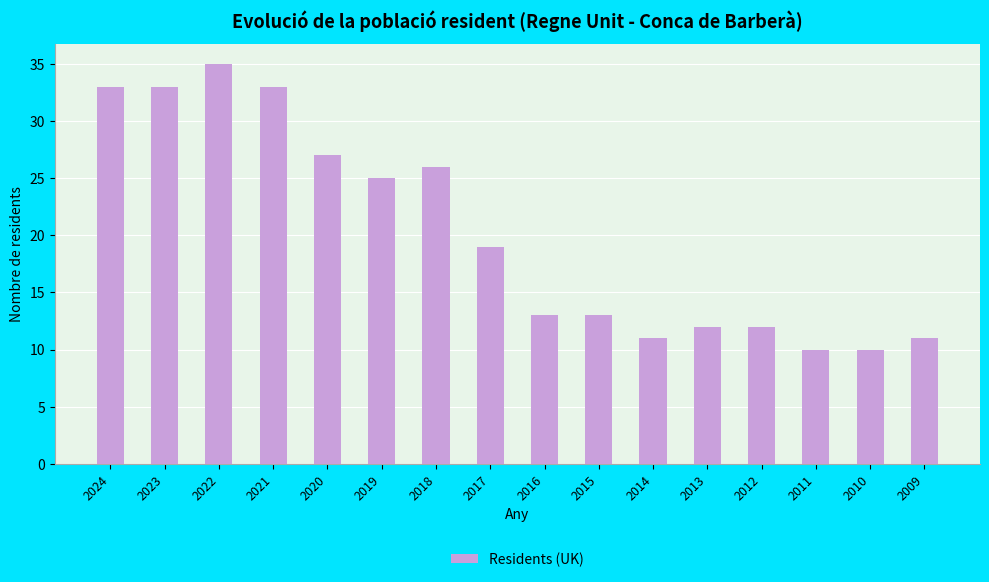

Which has a higher value, 2016 or 2023?

2023